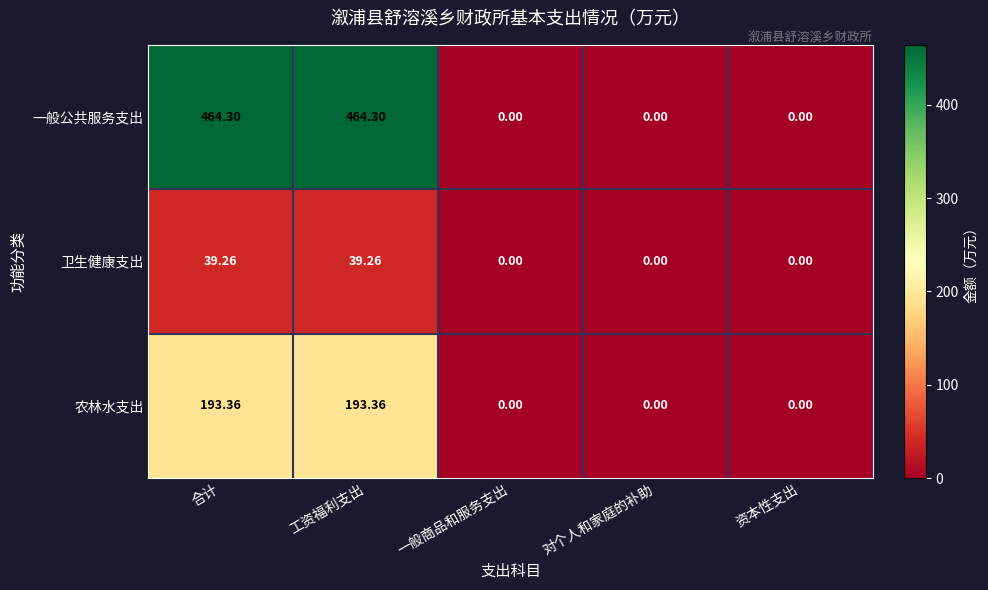

Between 合计 and 资本性支出, which series saw the biggest shift?

一般公共服务支出